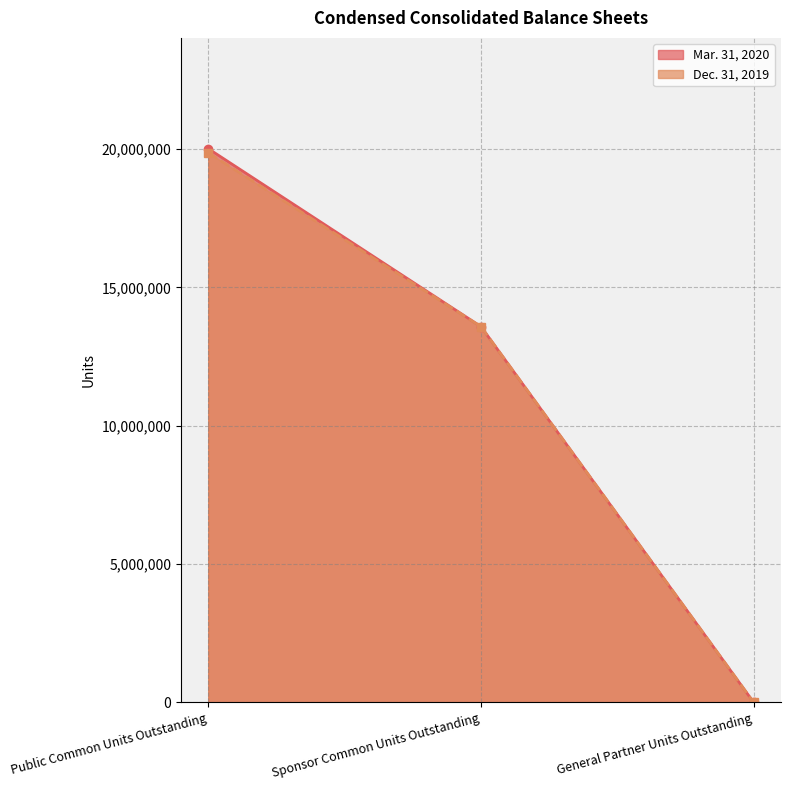

Which label corresponds to the largest value in the chart?

Public Common Units Outstanding